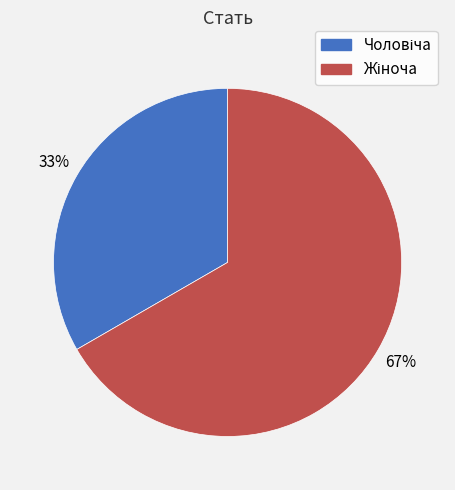

To the nearest percent, what is the average slice percentage?

50%